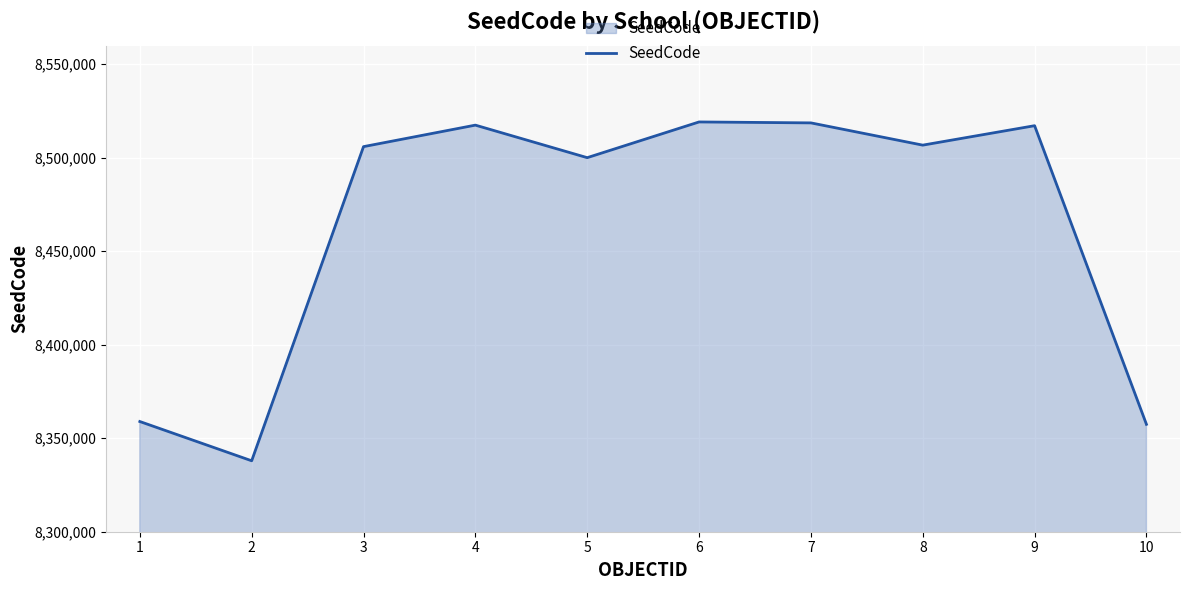

What is the ratio of the value at 2 to the value at 1?

1.0